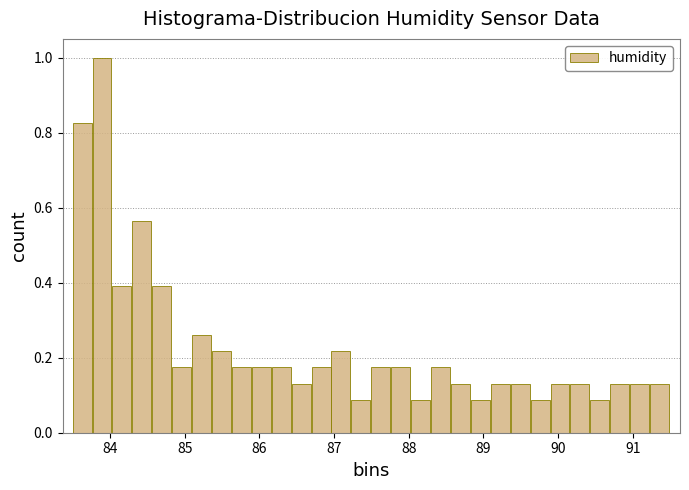

Read against the x-axis, roughly where is the centre of the tallest bar?

83.9